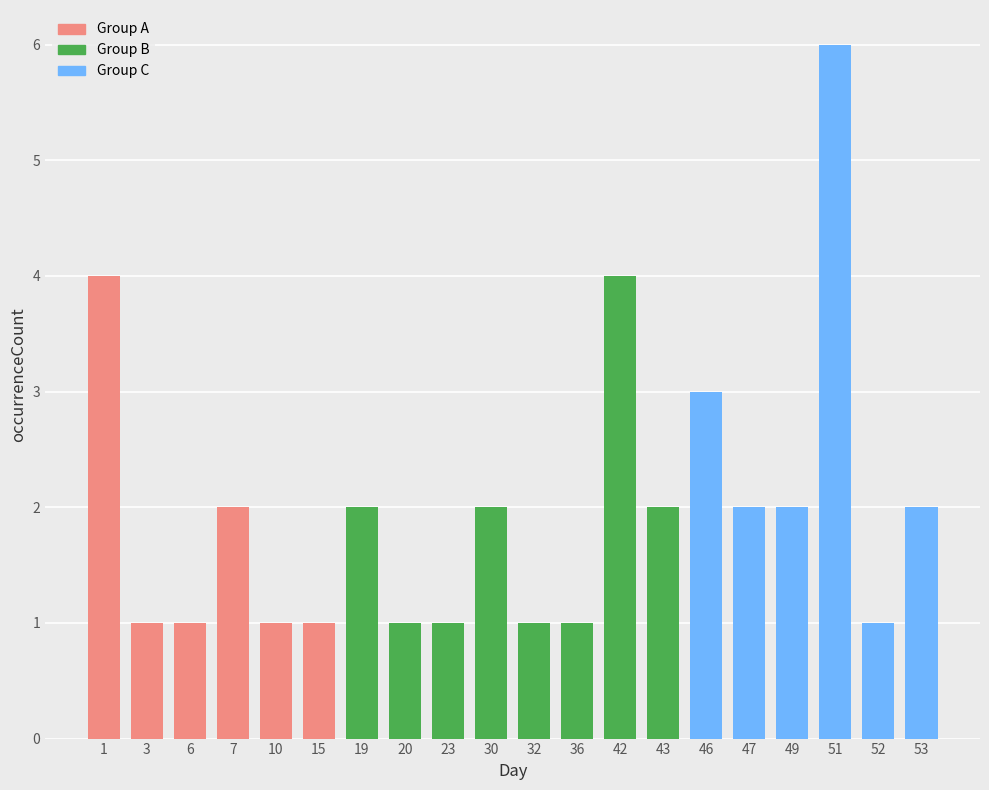

Are the bars grouped side by side (vs. stacked)?

No